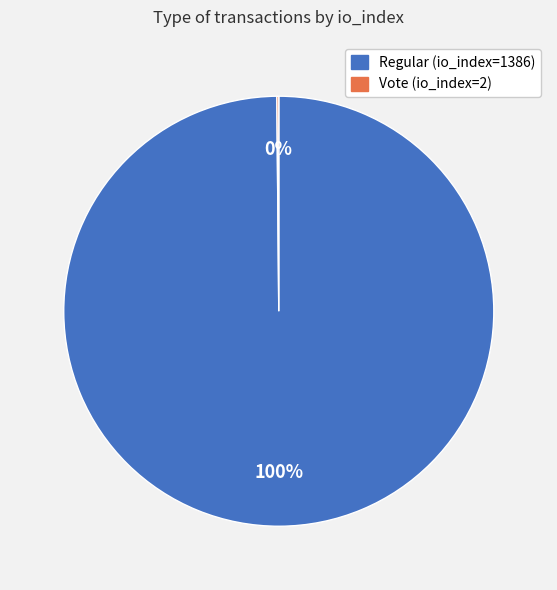

To the nearest percent, what is the average slice percentage?

50%